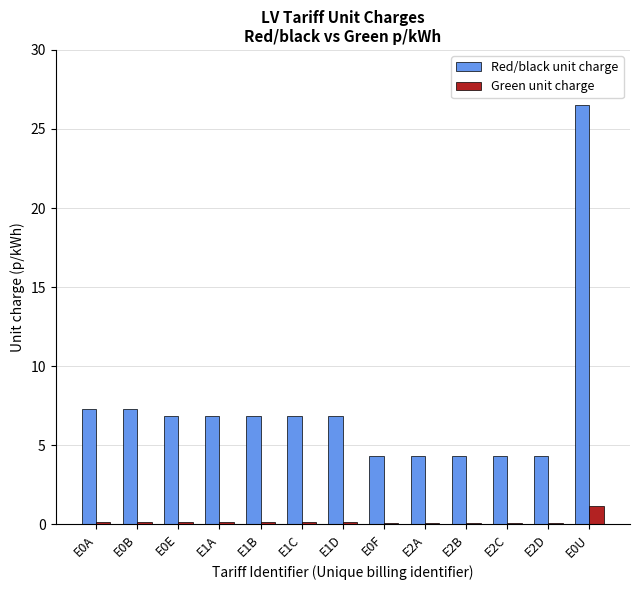

How many groups of bars are there?

13